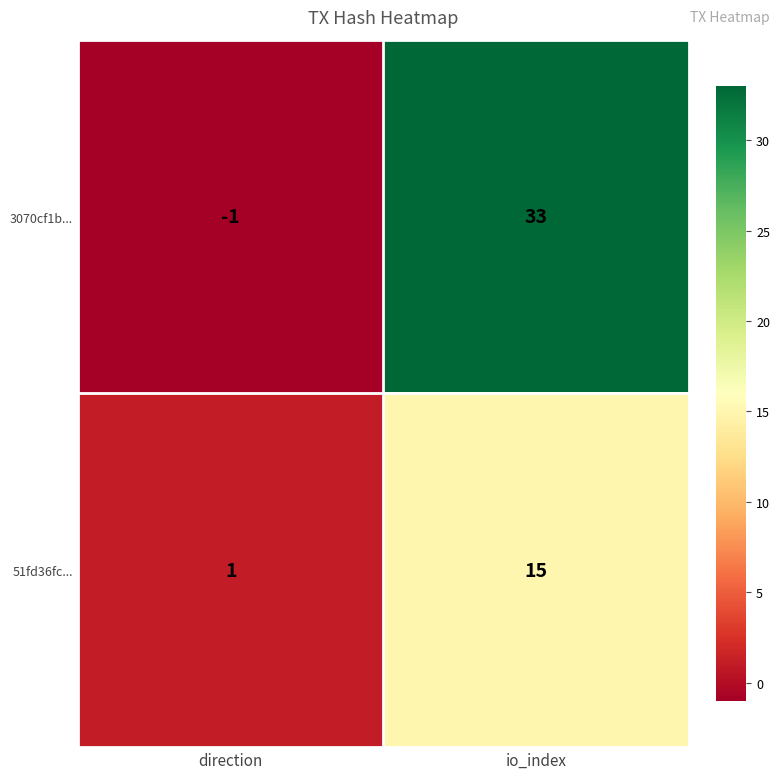

What is the difference between the maximum and minimum values in the 51fd36fc... series?

14